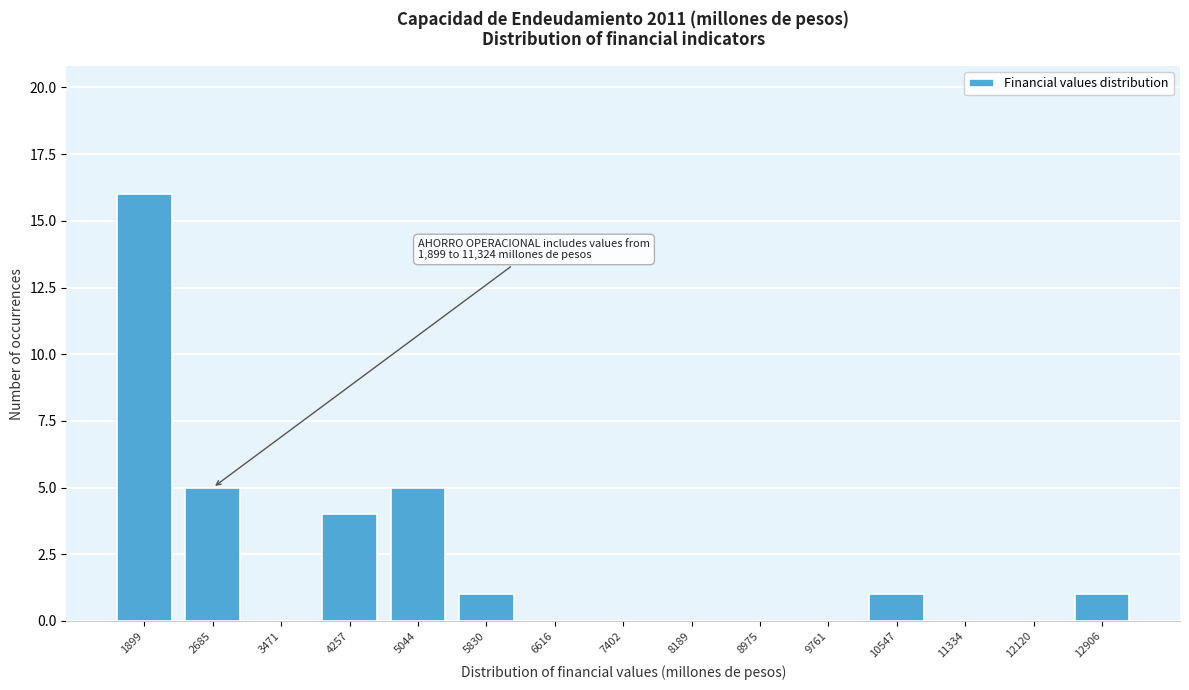

Reading right to left, what are all the values shown in this chart?

12906=1	12120=0	11334=0	10547=1	9761=0	8975=0	8189=0	7402=0	6616=0	5830=1	5044=5	4257=4	3471=0	2685=5	1899=16